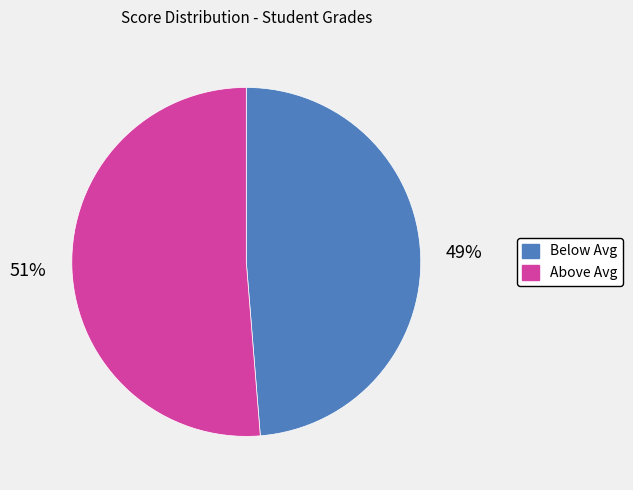

To the nearest percent, what is the average slice percentage?

50%